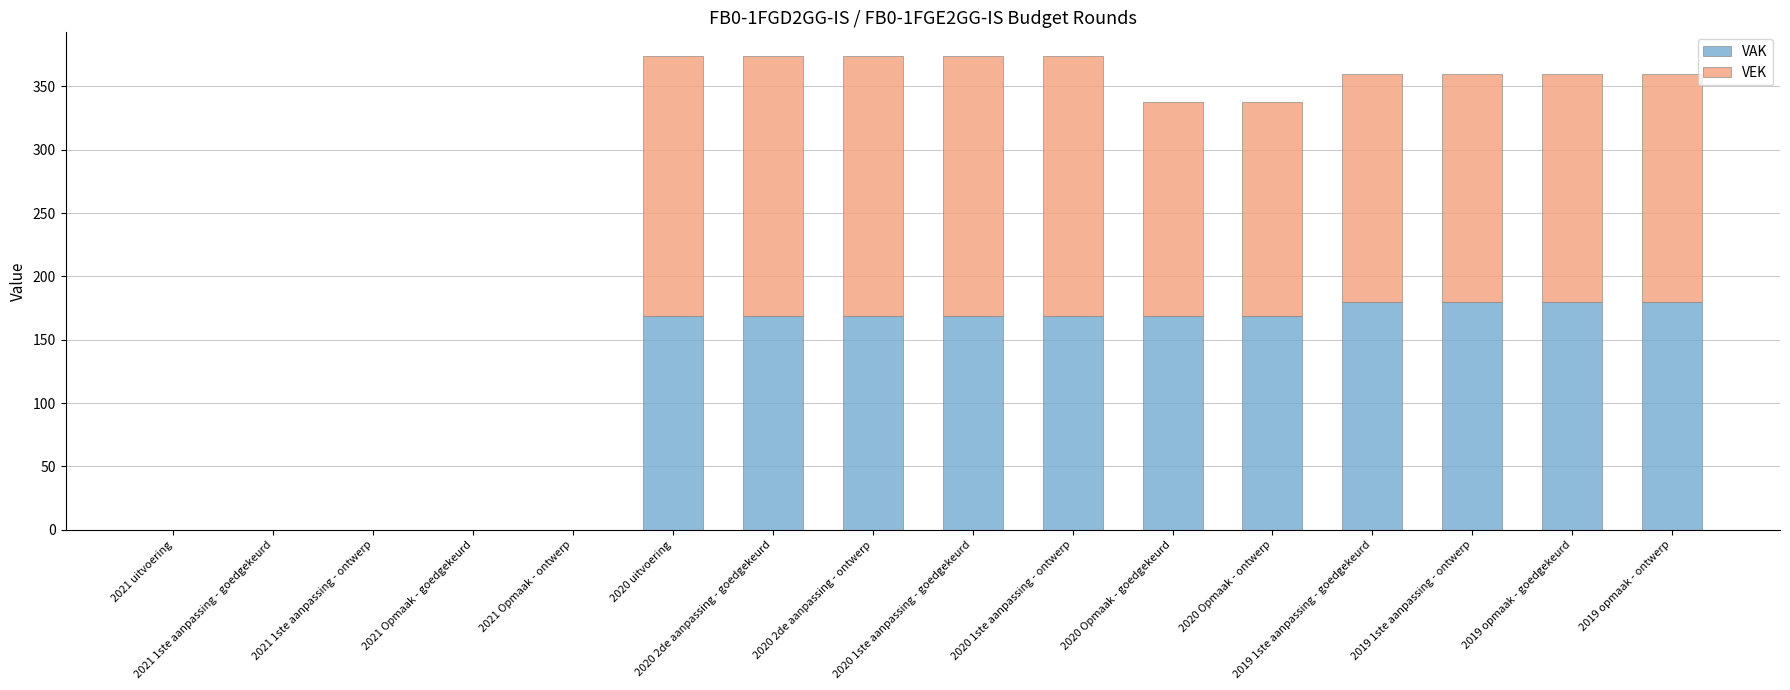

How many data points does each series have?

16